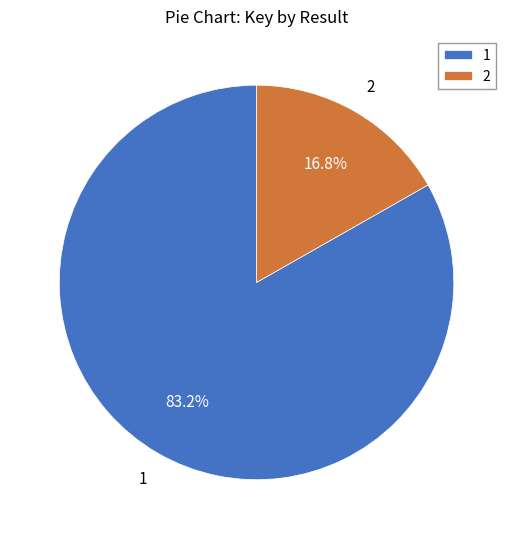

How many slices are in this pie chart?

2